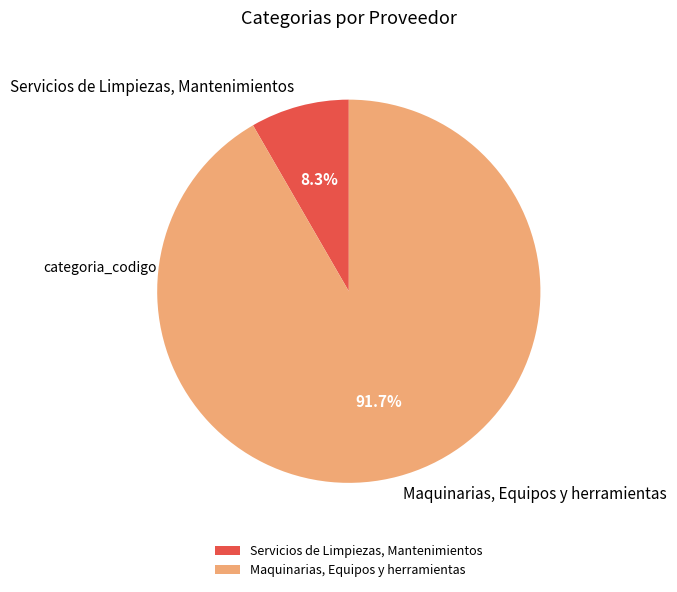

What is the total percentage of Servicios de Limpiezas, Mantenimientos and Maquinarias, Equipos y herramientas?

100.0%